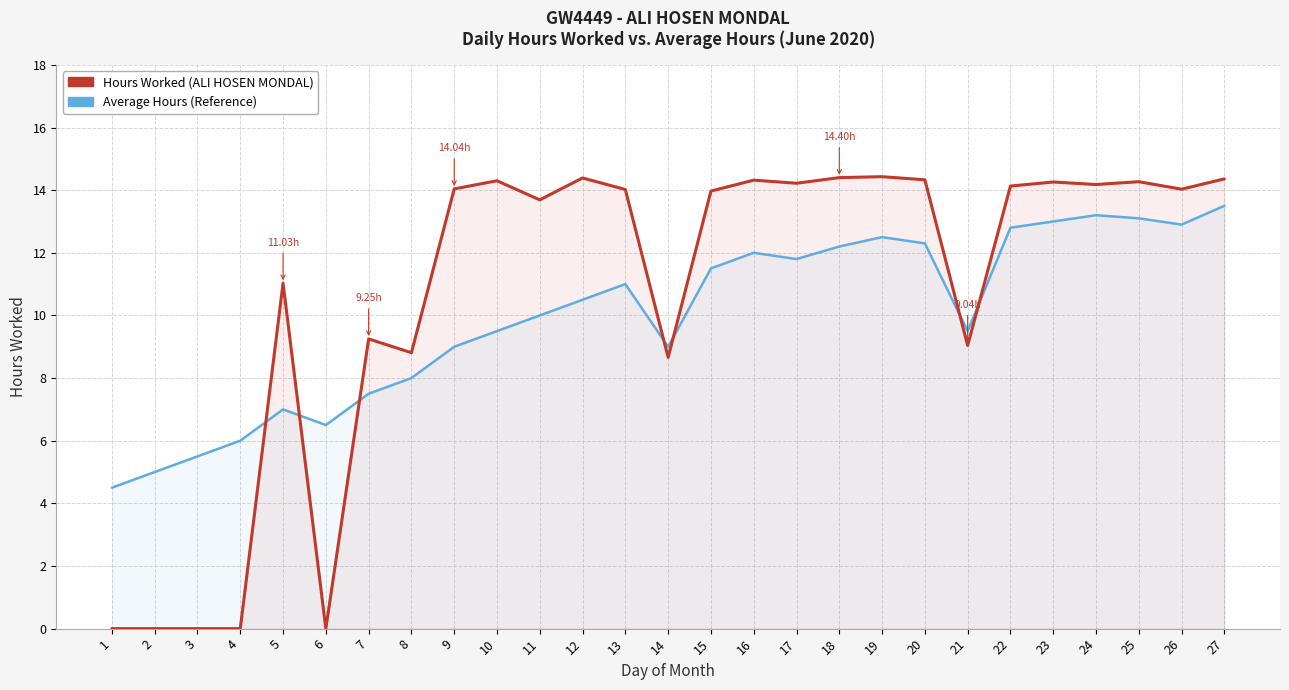

What is the difference between the maximum and minimum values in the Hours Worked (ALI HOSEN MONDAL) series?

14.4